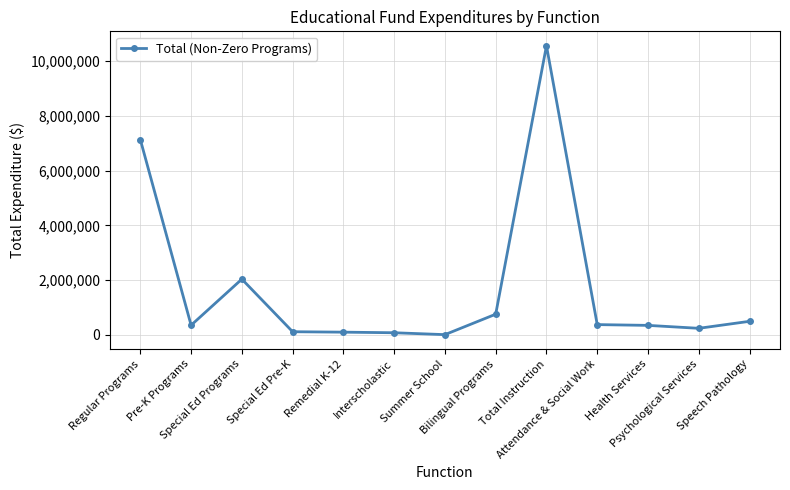

What is the difference between the maximum and second lowest values?

10488360